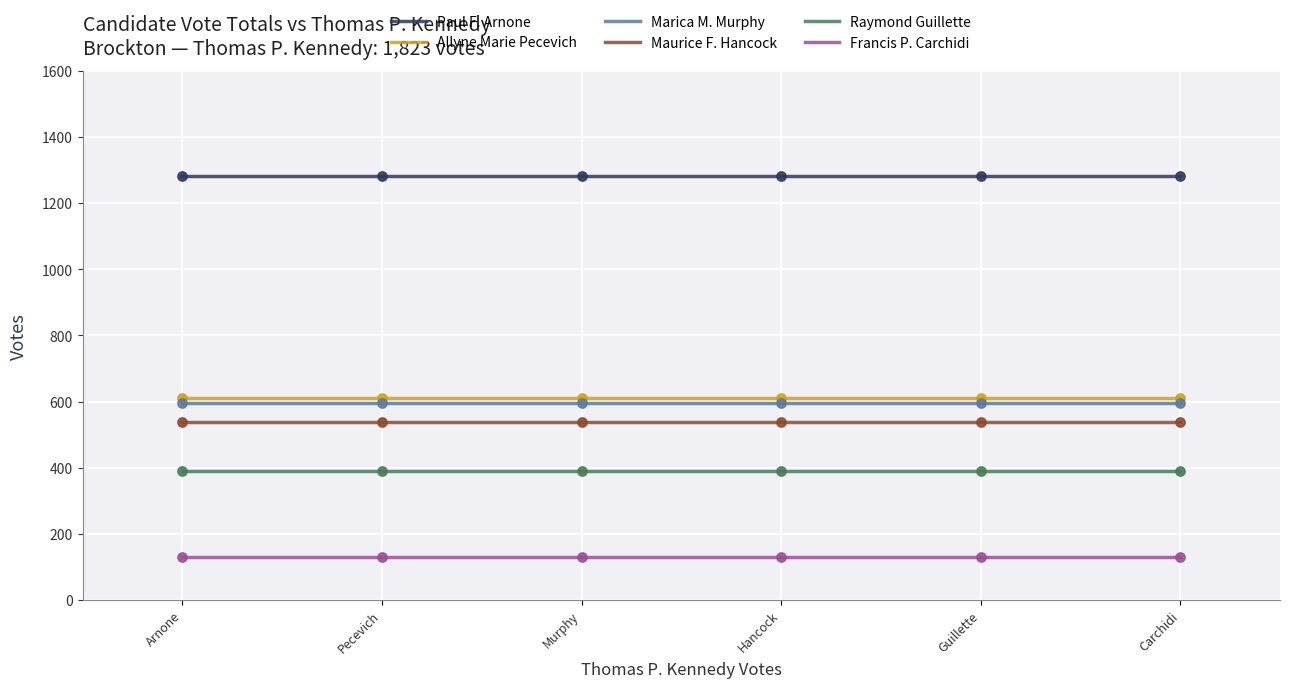

Which series has the widest spread of Y values?

Paul F. Arnone